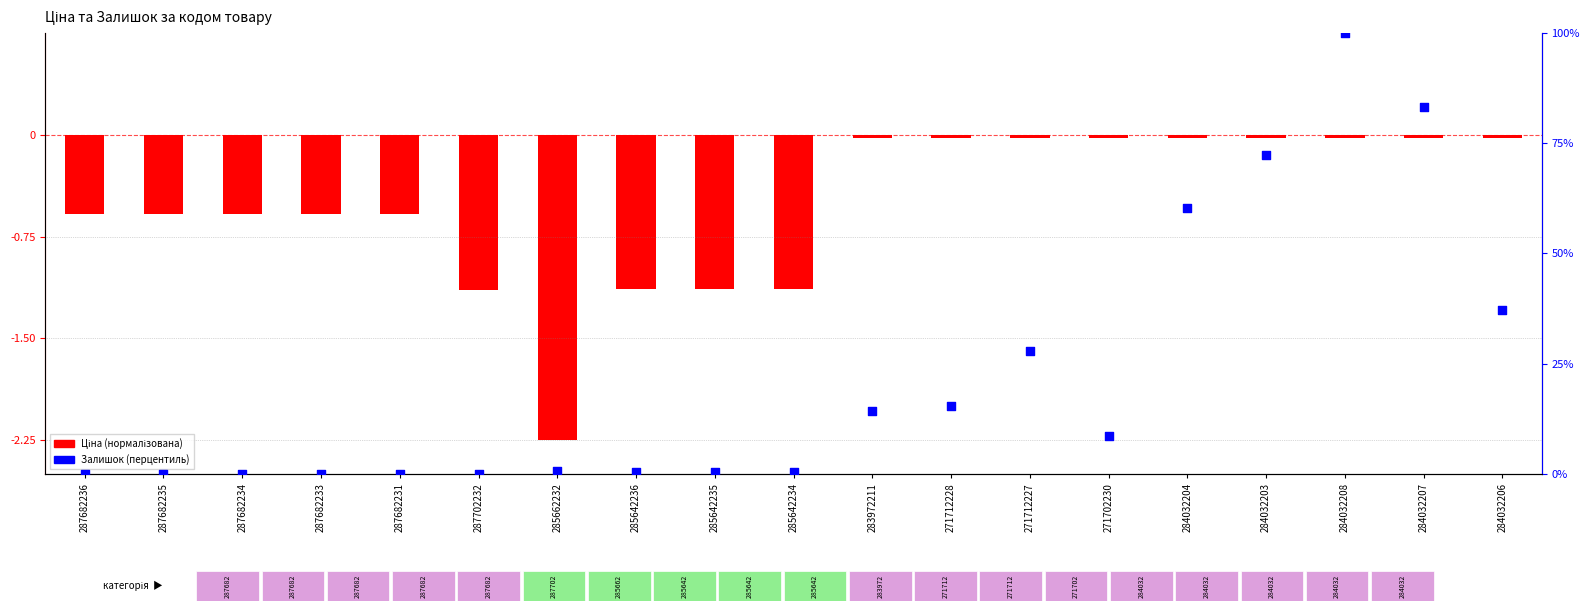

Between 284032208 and 283972211, which is larger?

284032208